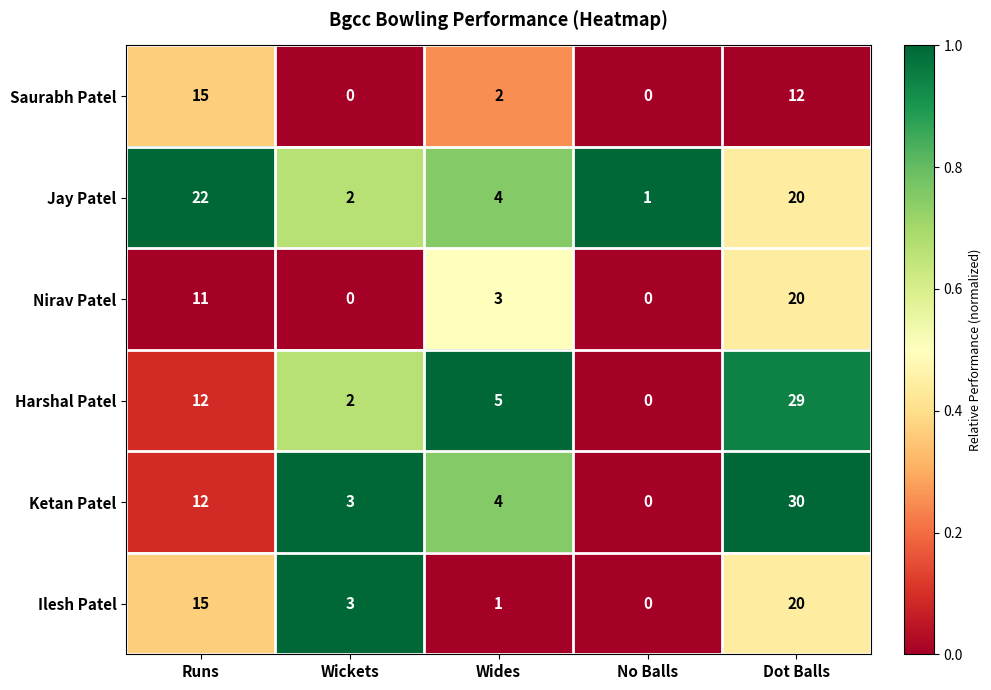

Between Runs and Wides, which series saw the biggest shift?

Jay Patel